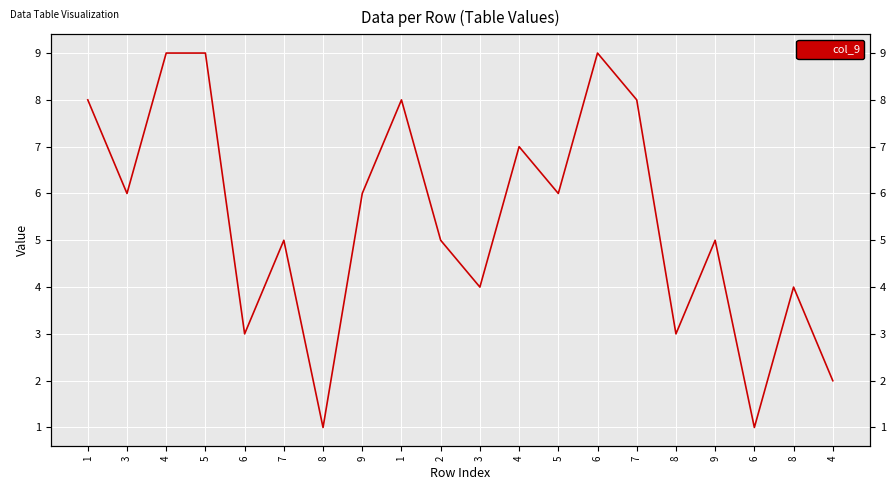

At which label is the value closest to 5?

7